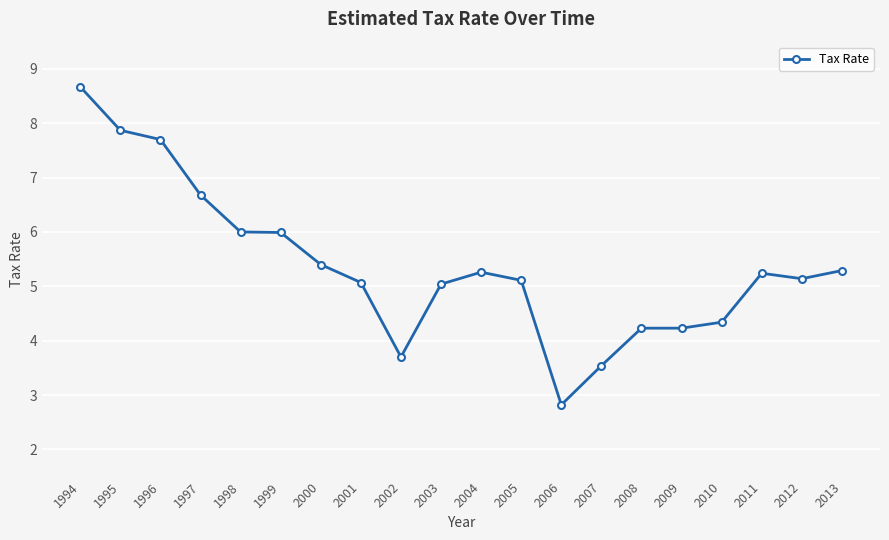

What is the value of the 8th point from the left?

5.1